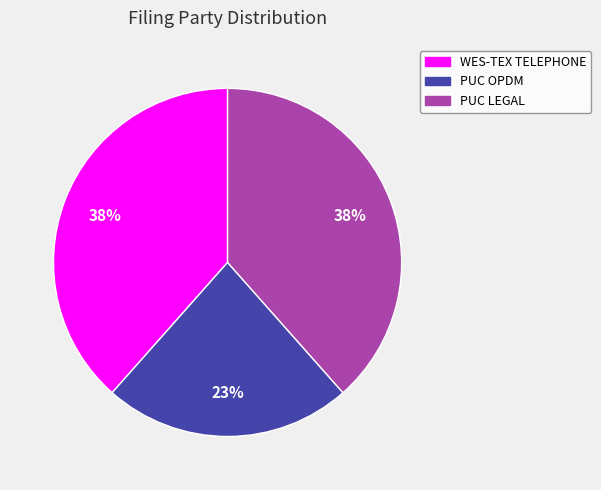

To the nearest percent, what is the average slice percentage?

33%